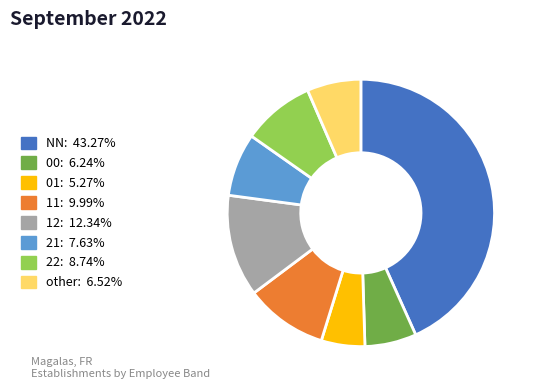

Combined, do 00 and 01 account for over 50%?

No